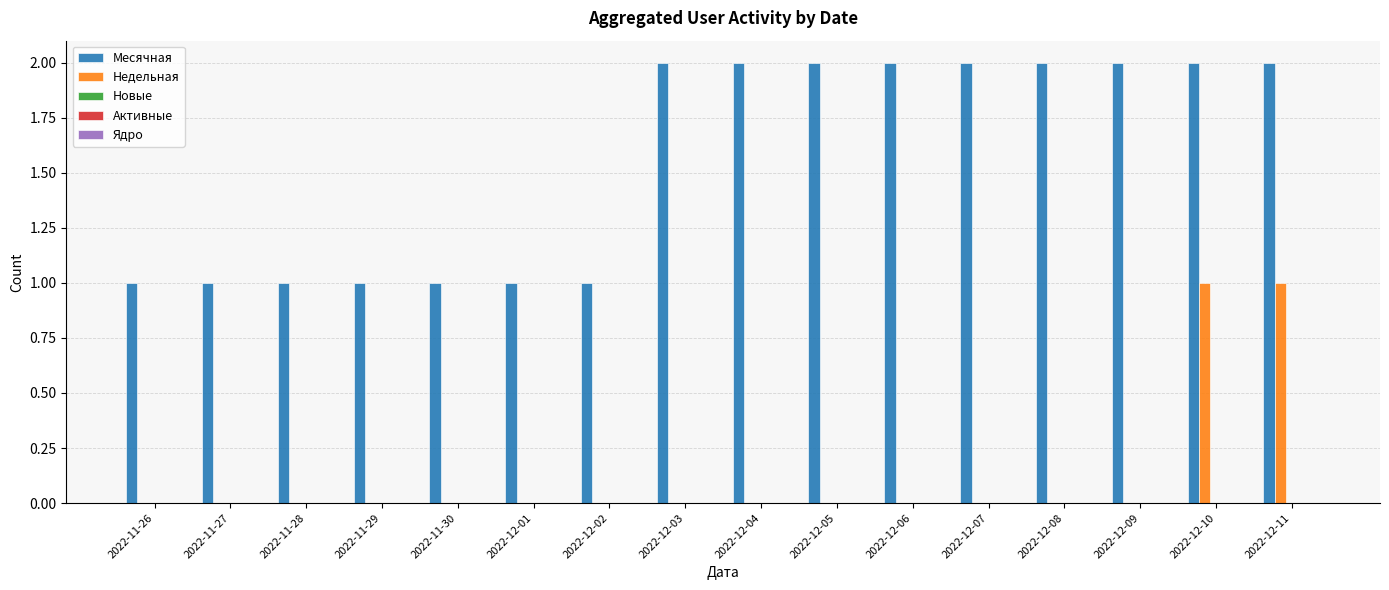

Are the bars grouped side by side (vs. stacked)?

Yes